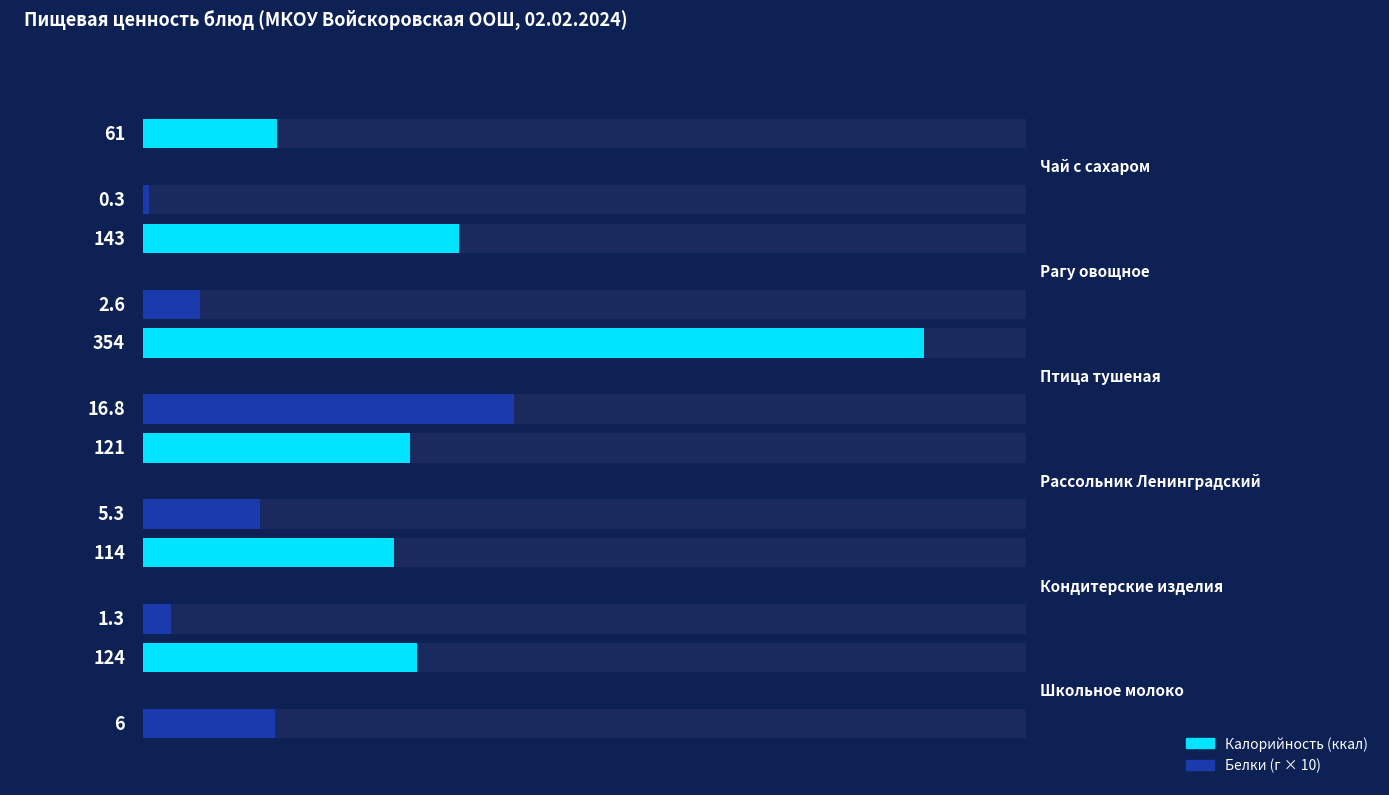

Which series has the largest range (max minus min)?

Калорийность